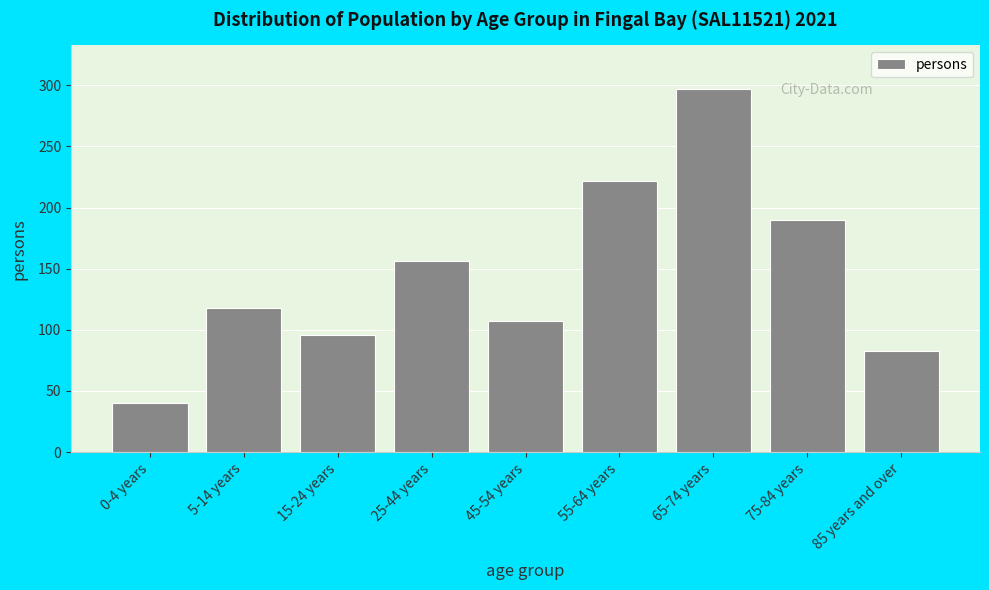

Reading left to right, extract all data points from this chart.

0-4 years=40	5-14 years=118	15-24 years=96	25-44 years=156	45-54 years=107	55-64 years=222	65-74 years=297	75-84 years=190	85 years and over=83